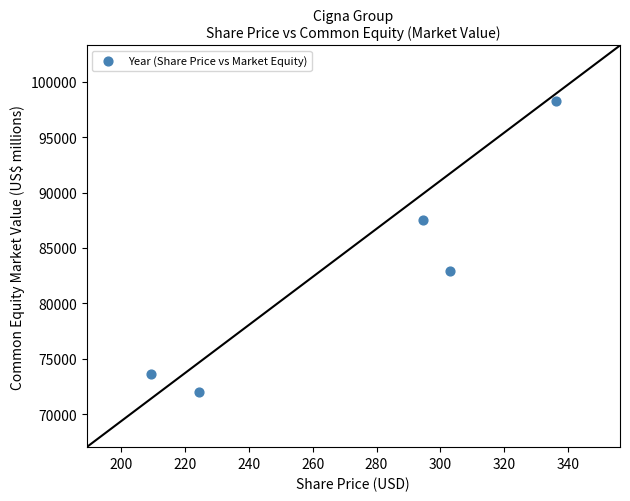

What is the range of Y values (max minus min)?

26240